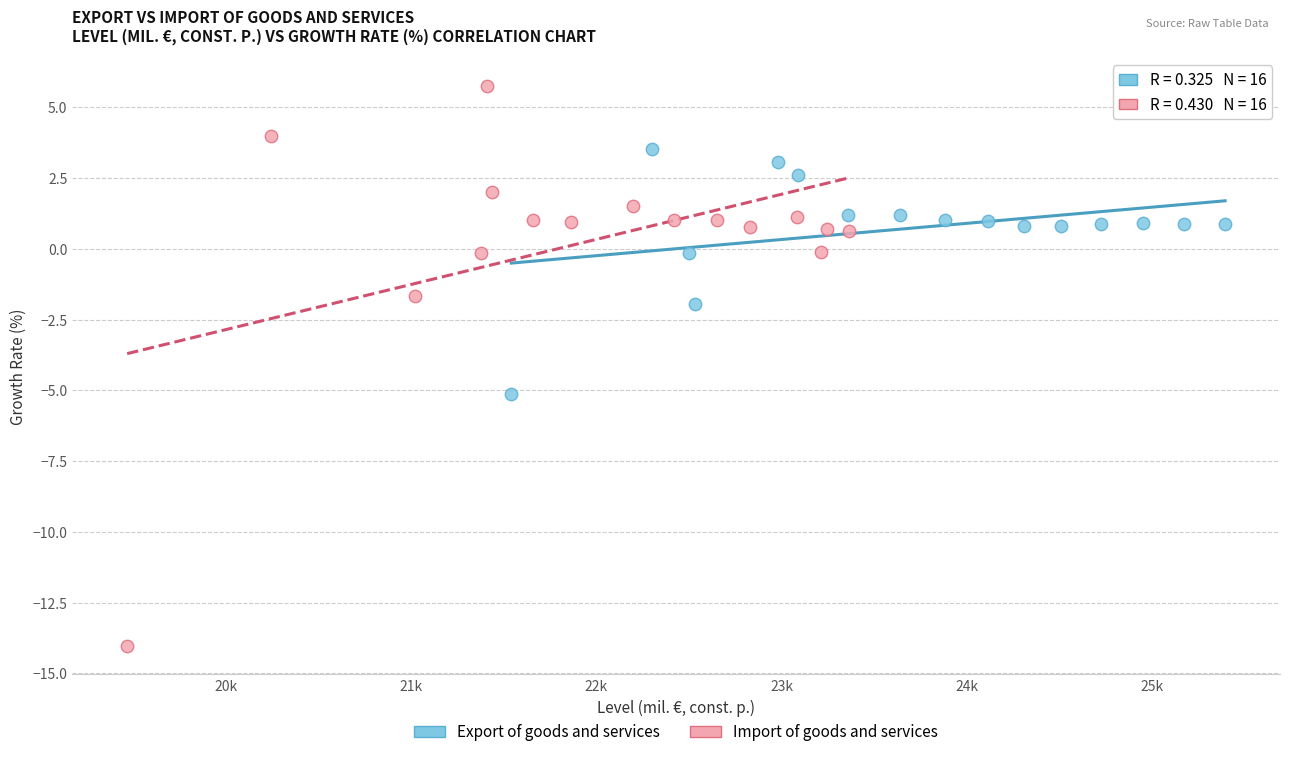

Which series has the largest Y range (max minus min)?

Import of goods and services